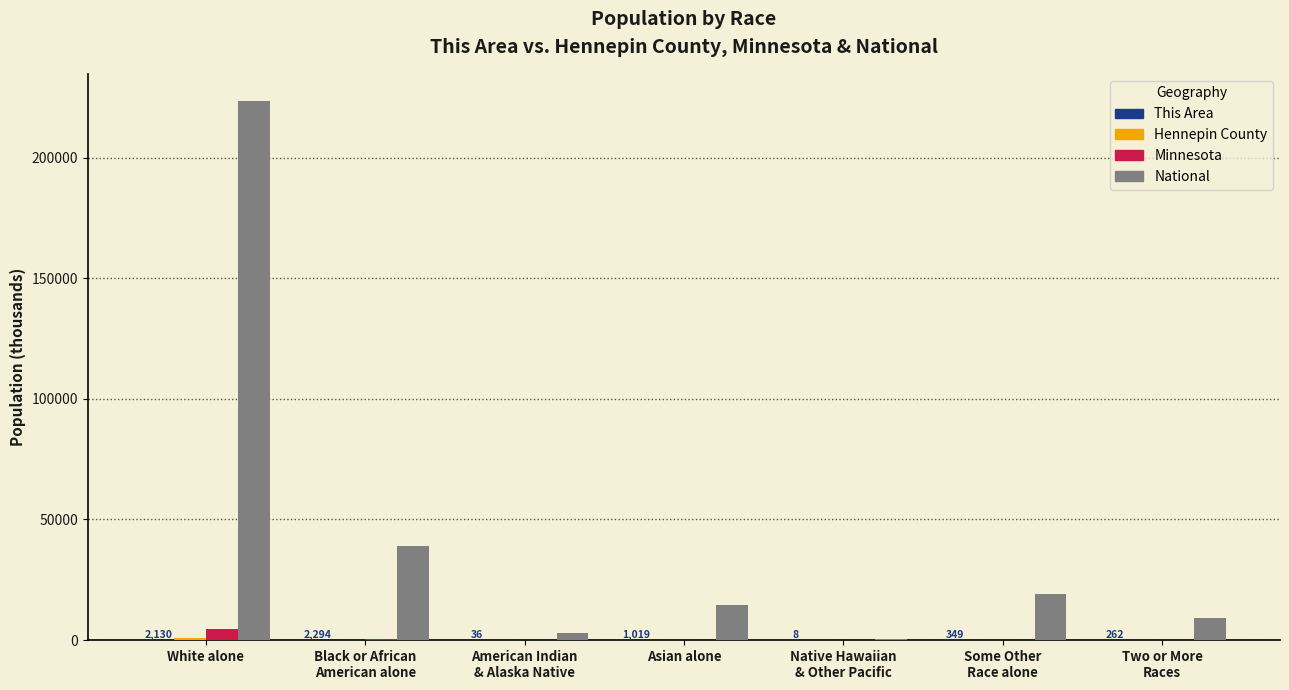

At which category does the chart reach its peak across all series?

White alone